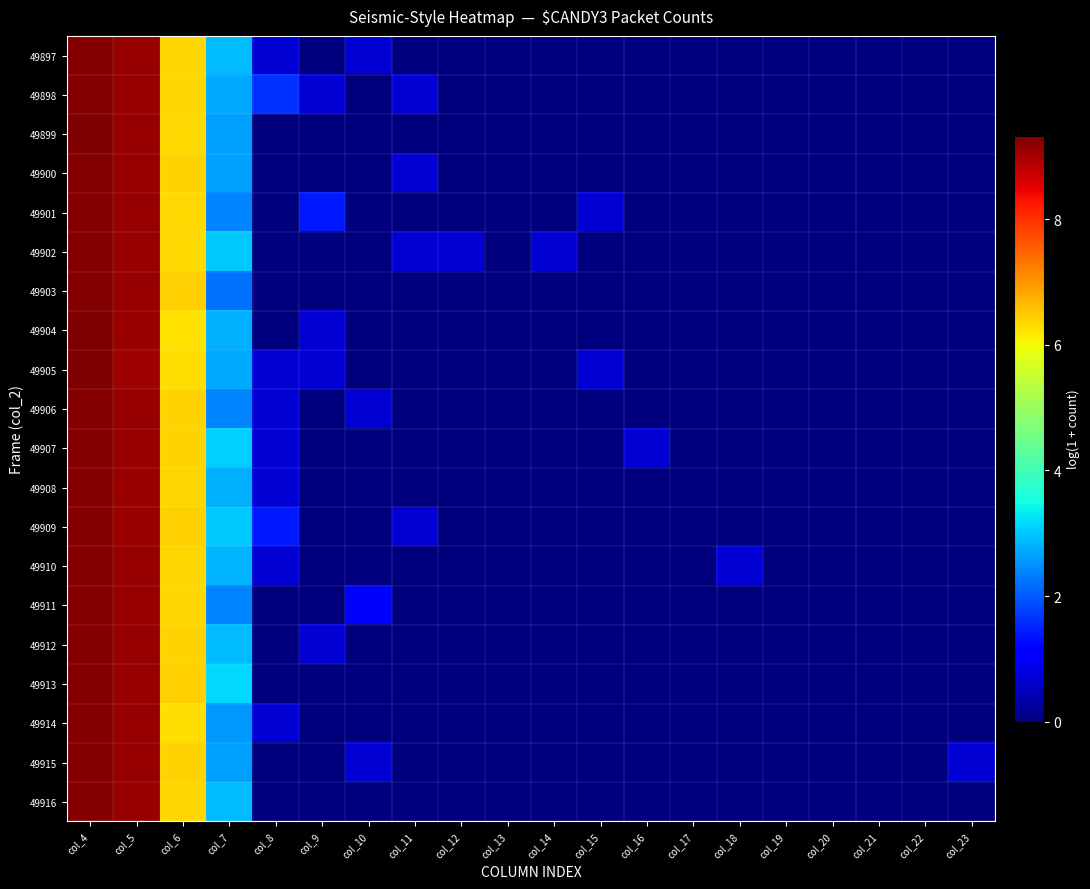

Reading left to right, transcribe all the data shown in this chart.

49897: col_4=9.3	col_5=9.1	col_6=6.4	col_7=2.9	col_8=0.7	col_9=0.0	col_10=0.7	col_11=0.0	col_12=0.0	col_13=0.0	col_14=0.0	col_15=0.0	col_16=0.0	col_17=0.0	col_18=0.0	col_19=0.0	col_20=0.0	col_21=0.0	col_22=0.0	col_23=0.0
49898: col_4=9.3	col_5=9.1	col_6=6.4	col_7=2.7	col_8=1.6	col_9=0.7	col_10=0.0	col_11=0.7	col_12=0.0	col_13=0.0	col_14=0.0	col_15=0.0	col_16=0.0	col_17=0.0	col_18=0.0	col_19=0.0	col_20=0.0	col_21=0.0	col_22=0.0	col_23=0.0
49899: col_4=9.3	col_5=9.1	col_6=6.3	col_7=2.6	col_8=0.0	col_9=0.0	col_10=0.0	col_11=0.0	col_12=0.0	col_13=0.0	col_14=0.0	col_15=0.0	col_16=0.0	col_17=0.0	col_18=0.0	col_19=0.0	col_20=0.0	col_21=0.0	col_22=0.0	col_23=0.0
49900: col_4=9.3	col_5=9.1	col_6=6.4	col_7=2.6	col_8=0.0	col_9=0.0	col_10=0.0	col_11=0.7	col_12=0.0	col_13=0.0	col_14=0.0	col_15=0.0	col_16=0.0	col_17=0.0	col_18=0.0	col_19=0.0	col_20=0.0	col_21=0.0	col_22=0.0	col_23=0.0
49901: col_4=9.3	col_5=9.1	col_6=6.3	col_7=2.4	col_8=0.0	col_9=1.4	col_10=0.0	col_11=0.0	col_12=0.0	col_13=0.0	col_14=0.0	col_15=0.7	col_16=0.0	col_17=0.0	col_18=0.0	col_19=0.0	col_20=0.0	col_21=0.0	col_22=0.0	col_23=0.0
49902: col_4=9.3	col_5=9.1	col_6=6.3	col_7=3.0	col_8=0.0	col_9=0.0	col_10=0.0	col_11=0.7	col_12=0.7	col_13=0.0	col_14=0.7	col_15=0.0	col_16=0.0	col_17=0.0	col_18=0.0	col_19=0.0	col_20=0.0	col_21=0.0	col_22=0.0	col_23=0.0
49903: col_4=9.3	col_5=9.1	col_6=6.4	col_7=2.2	col_8=0.0	col_9=0.0	col_10=0.0	col_11=0.0	col_12=0.0	col_13=0.0	col_14=0.0	col_15=0.0	col_16=0.0	col_17=0.0	col_18=0.0	col_19=0.0	col_20=0.0	col_21=0.0	col_22=0.0	col_23=0.0
49904: col_4=9.3	col_5=9.1	col_6=6.3	col_7=2.8	col_8=0.0	col_9=0.7	col_10=0.0	col_11=0.0	col_12=0.0	col_13=0.0	col_14=0.0	col_15=0.0	col_16=0.0	col_17=0.0	col_18=0.0	col_19=0.0	col_20=0.0	col_21=0.0	col_22=0.0	col_23=0.0
49905: col_4=9.3	col_5=9.1	col_6=6.3	col_7=2.7	col_8=0.7	col_9=0.7	col_10=0.0	col_11=0.0	col_12=0.0	col_13=0.0	col_14=0.0	col_15=0.7	col_16=0.0	col_17=0.0	col_18=0.0	col_19=0.0	col_20=0.0	col_21=0.0	col_22=0.0	col_23=0.0
49906: col_4=9.3	col_5=9.1	col_6=6.4	col_7=2.4	col_8=0.7	col_9=0.0	col_10=0.7	col_11=0.0	col_12=0.0	col_13=0.0	col_14=0.0	col_15=0.0	col_16=0.0	col_17=0.0	col_18=0.0	col_19=0.0	col_20=0.0	col_21=0.0	col_22=0.0	col_23=0.0
49907: col_4=9.3	col_5=9.1	col_6=6.4	col_7=3.1	col_8=0.7	col_9=0.0	col_10=0.0	col_11=0.0	col_12=0.0	col_13=0.0	col_14=0.0	col_15=0.0	col_16=0.7	col_17=0.0	col_18=0.0	col_19=0.0	col_20=0.0	col_21=0.0	col_22=0.0	col_23=0.0
49908: col_4=9.3	col_5=9.1	col_6=6.3	col_7=2.8	col_8=0.7	col_9=0.0	col_10=0.0	col_11=0.0	col_12=0.0	col_13=0.0	col_14=0.0	col_15=0.0	col_16=0.0	col_17=0.0	col_18=0.0	col_19=0.0	col_20=0.0	col_21=0.0	col_22=0.0	col_23=0.0
49909: col_4=9.3	col_5=9.1	col_6=6.4	col_7=3.0	col_8=1.4	col_9=0.0	col_10=0.0	col_11=0.7	col_12=0.0	col_13=0.0	col_14=0.0	col_15=0.0	col_16=0.0	col_17=0.0	col_18=0.0	col_19=0.0	col_20=0.0	col_21=0.0	col_22=0.0	col_23=0.0
49910: col_4=9.3	col_5=9.1	col_6=6.3	col_7=2.8	col_8=0.7	col_9=0.0	col_10=0.0	col_11=0.0	col_12=0.0	col_13=0.0	col_14=0.0	col_15=0.0	col_16=0.0	col_17=0.0	col_18=0.7	col_19=0.0	col_20=0.0	col_21=0.0	col_22=0.0	col_23=0.0
49911: col_4=9.3	col_5=9.1	col_6=6.4	col_7=2.4	col_8=0.0	col_9=0.0	col_10=1.1	col_11=0.0	col_12=0.0	col_13=0.0	col_14=0.0	col_15=0.0	col_16=0.0	col_17=0.0	col_18=0.0	col_19=0.0	col_20=0.0	col_21=0.0	col_22=0.0	col_23=0.0
49912: col_4=9.3	col_5=9.1	col_6=6.4	col_7=2.9	col_8=0.0	col_9=0.7	col_10=0.0	col_11=0.0	col_12=0.0	col_13=0.0	col_14=0.0	col_15=0.0	col_16=0.0	col_17=0.0	col_18=0.0	col_19=0.0	col_20=0.0	col_21=0.0	col_22=0.0	col_23=0.0
49913: col_4=9.3	col_5=9.1	col_6=6.4	col_7=3.1	col_8=0.0	col_9=0.0	col_10=0.0	col_11=0.0	col_12=0.0	col_13=0.0	col_14=0.0	col_15=0.0	col_16=0.0	col_17=0.0	col_18=0.0	col_19=0.0	col_20=0.0	col_21=0.0	col_22=0.0	col_23=0.0
49914: col_4=9.3	col_5=9.1	col_6=6.3	col_7=2.6	col_8=0.7	col_9=0.0	col_10=0.0	col_11=0.0	col_12=0.0	col_13=0.0	col_14=0.0	col_15=0.0	col_16=0.0	col_17=0.0	col_18=0.0	col_19=0.0	col_20=0.0	col_21=0.0	col_22=0.0	col_23=0.0
49915: col_4=9.3	col_5=9.1	col_6=6.4	col_7=2.6	col_8=0.0	col_9=0.0	col_10=0.7	col_11=0.0	col_12=0.0	col_13=0.0	col_14=0.0	col_15=0.0	col_16=0.0	col_17=0.0	col_18=0.0	col_19=0.0	col_20=0.0	col_21=0.0	col_22=0.0	col_23=0.7
49916: col_4=9.3	col_5=9.1	col_6=6.3	col_7=2.9	col_8=0.0	col_9=0.0	col_10=0.0	col_11=0.0	col_12=0.0	col_13=0.0	col_14=0.0	col_15=0.0	col_16=0.0	col_17=0.0	col_18=0.0	col_19=0.0	col_20=0.0	col_21=0.0	col_22=0.0	col_23=0.0